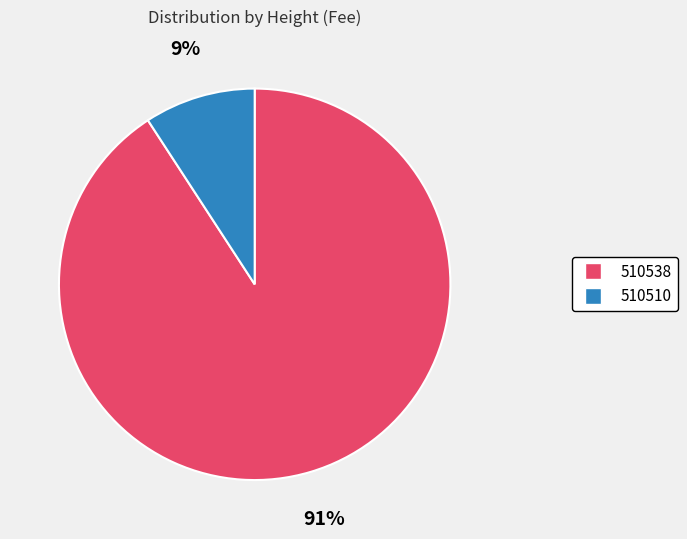

Which has a higher value, 510510 or 510538?

510538